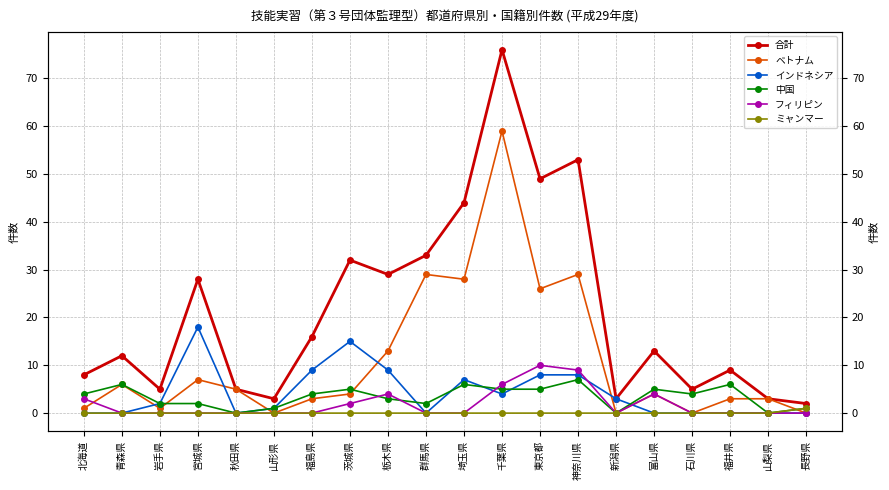

Where is the first local minimum for 中国?

秋田県